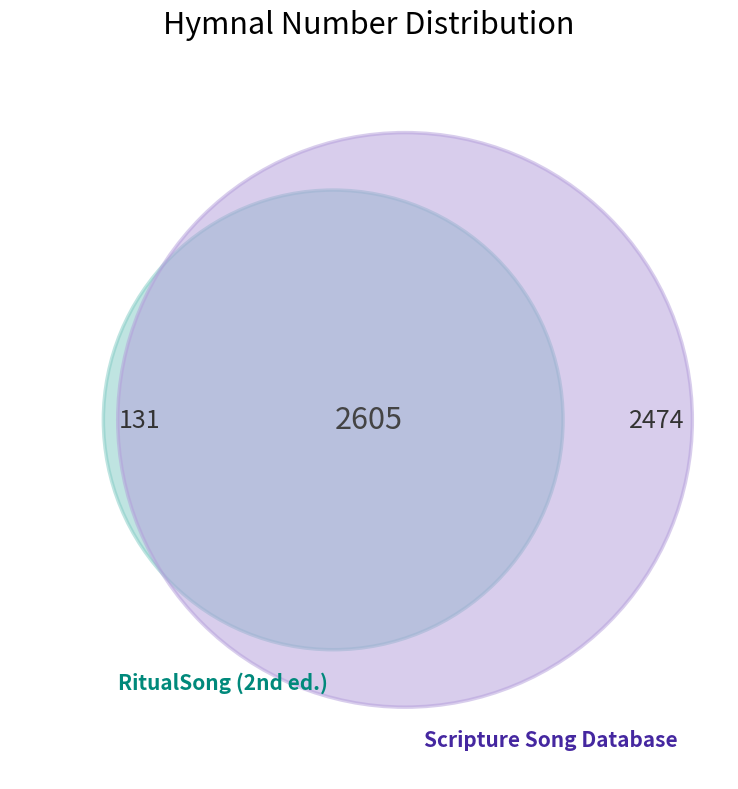

Count the number of slices in the pie.

2